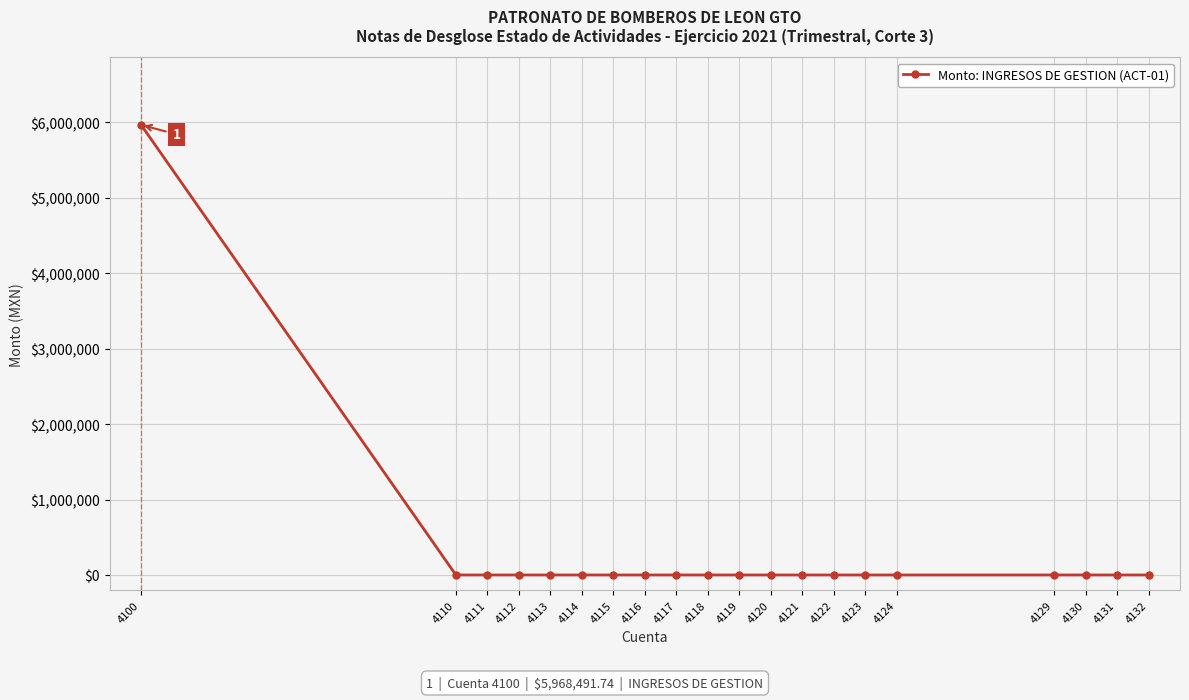

True or false: the data shows 3908488.9 at 4115.

False